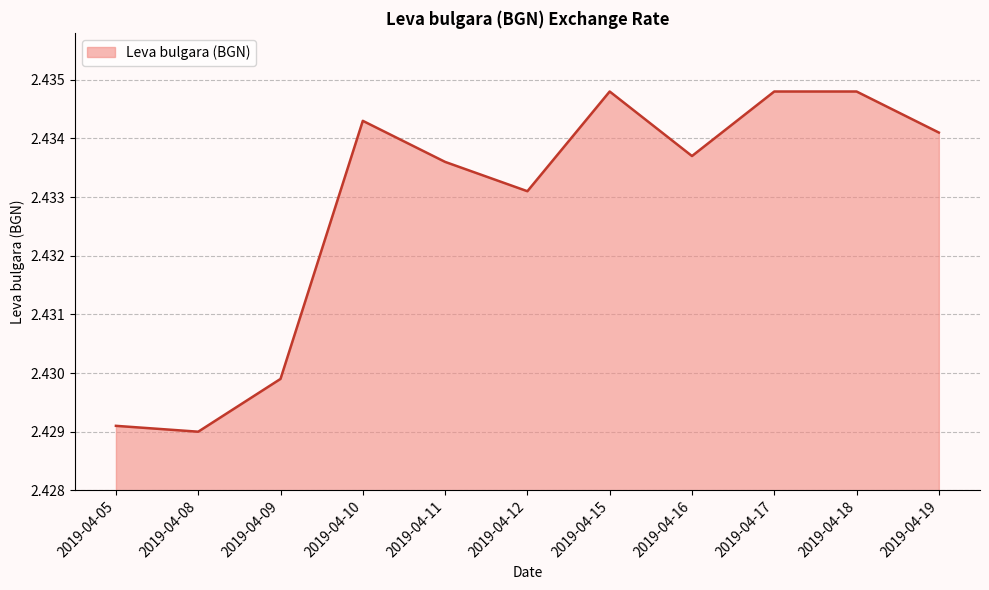

What is the sum of all values?

26.8